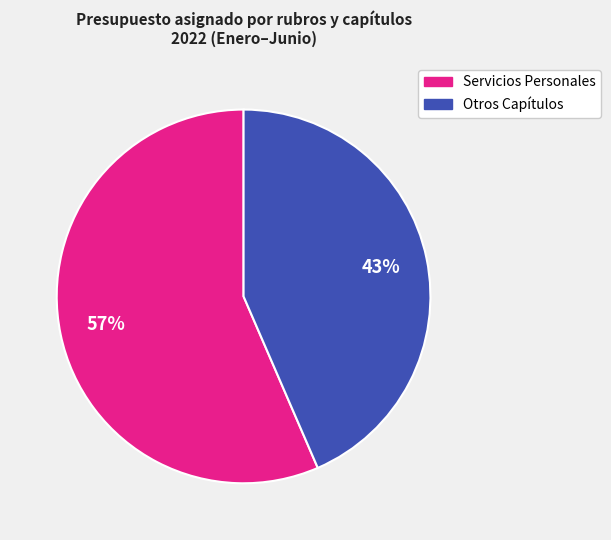

Is there a majority slice in this chart?

Yes